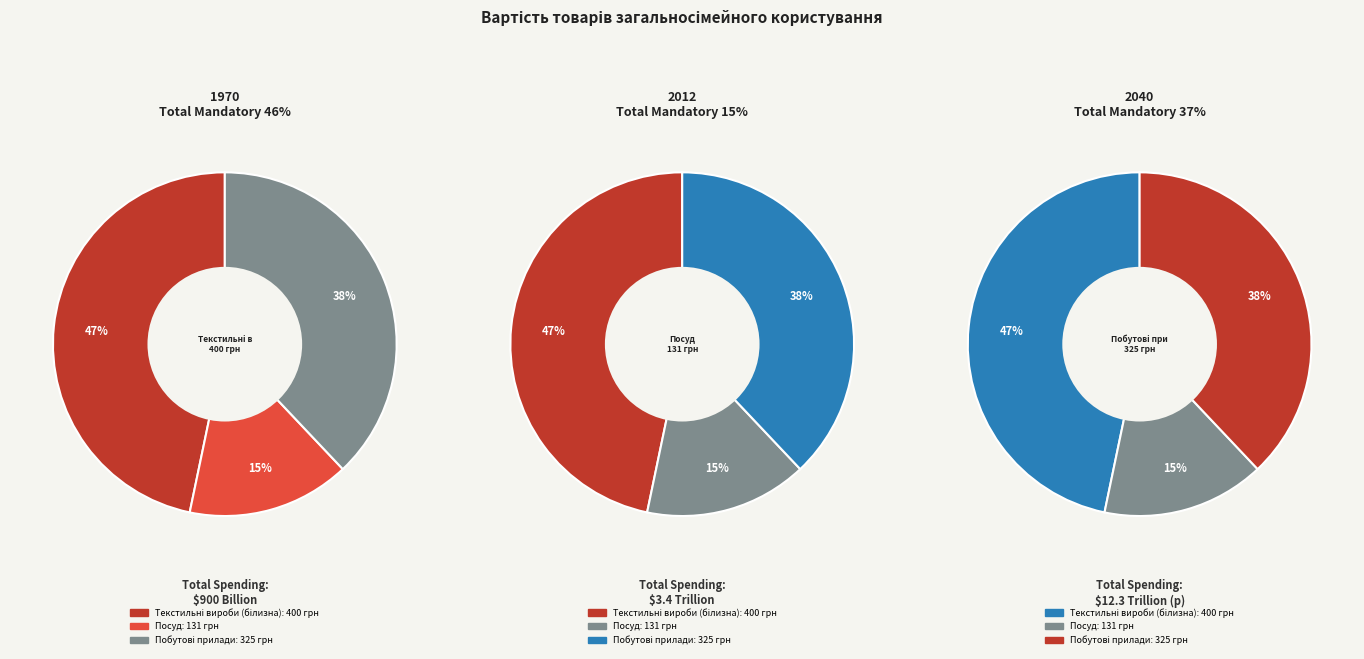

How many slices are in this pie chart?

3